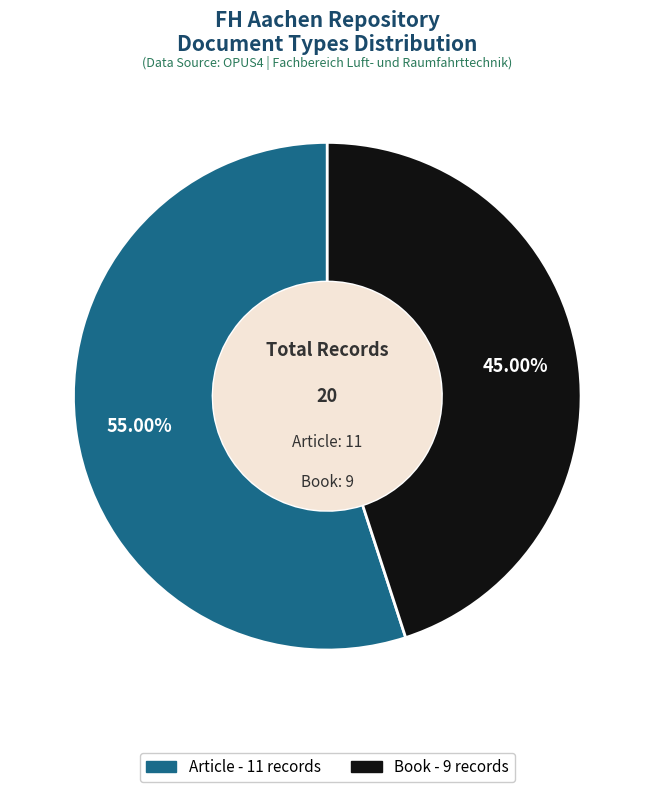

Which slice is the smallest?

Book